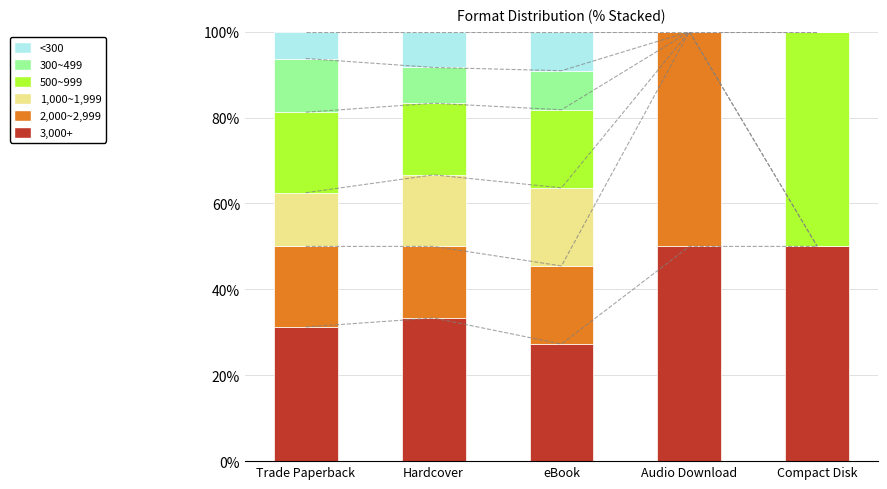

Is it true that <300 equals 0.0 at Compact Disk?

True